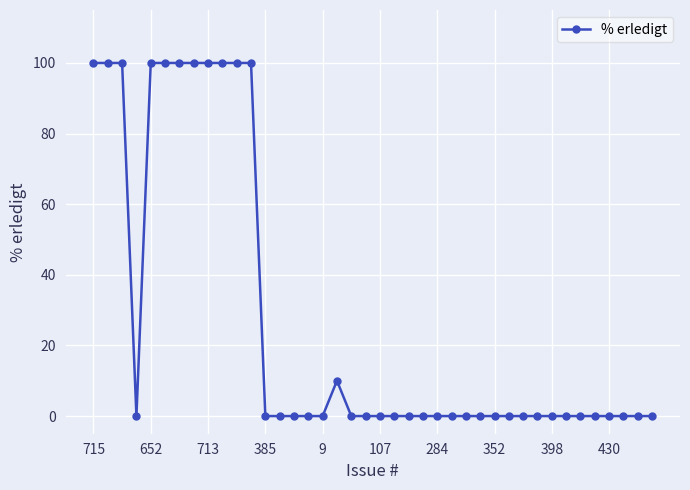

What is the sum of all values?

1110